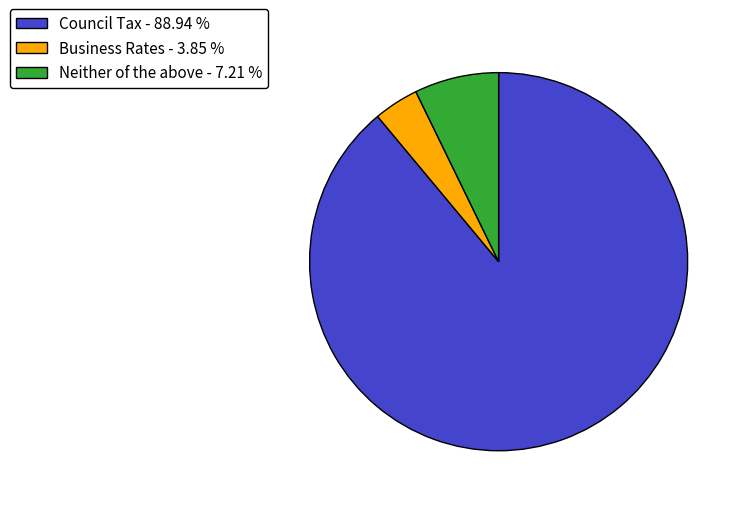

How many segments does this pie chart have?

3